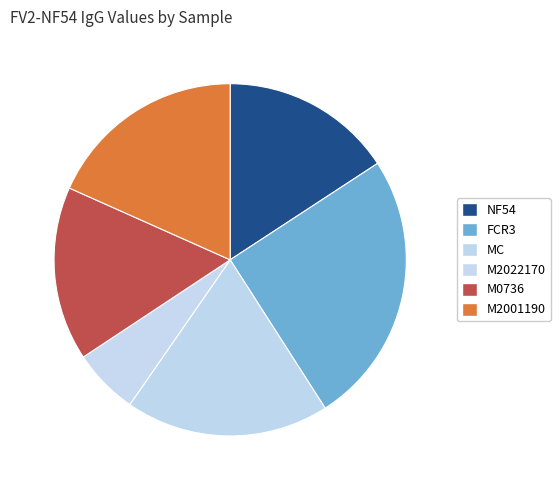

Does any single category account for the majority?

No